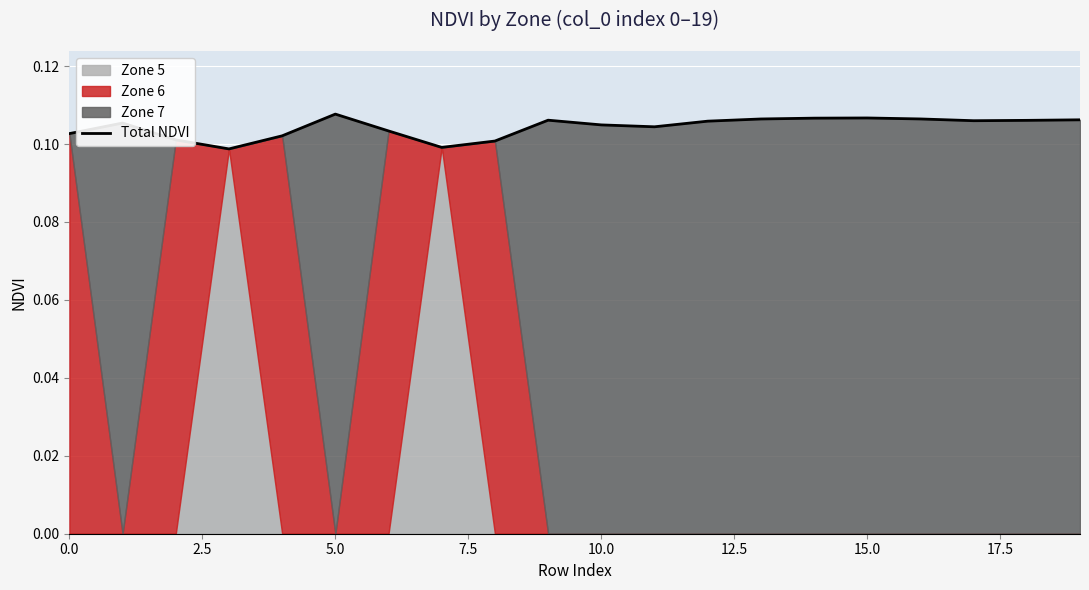

The value at 5.0 is 0.1. True or false?

False